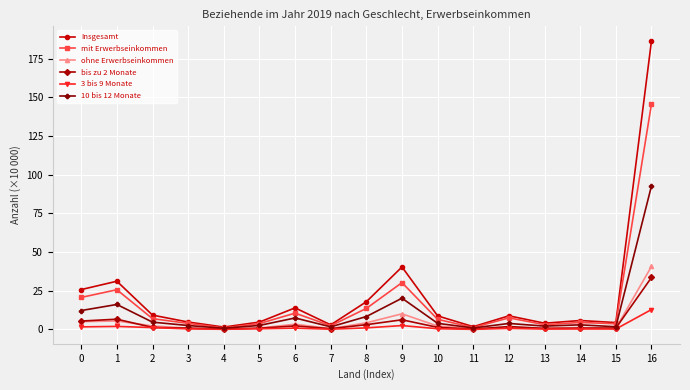

True or false: 3 bis 9 Monate has more than 0 points higher than both neighbors.

True